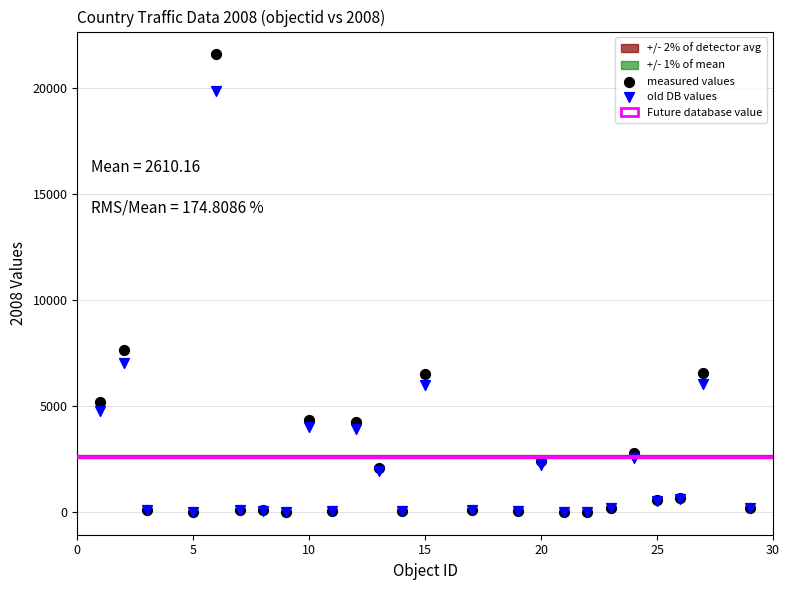

Across all series, what Y value is closest to 10782?

7623.0